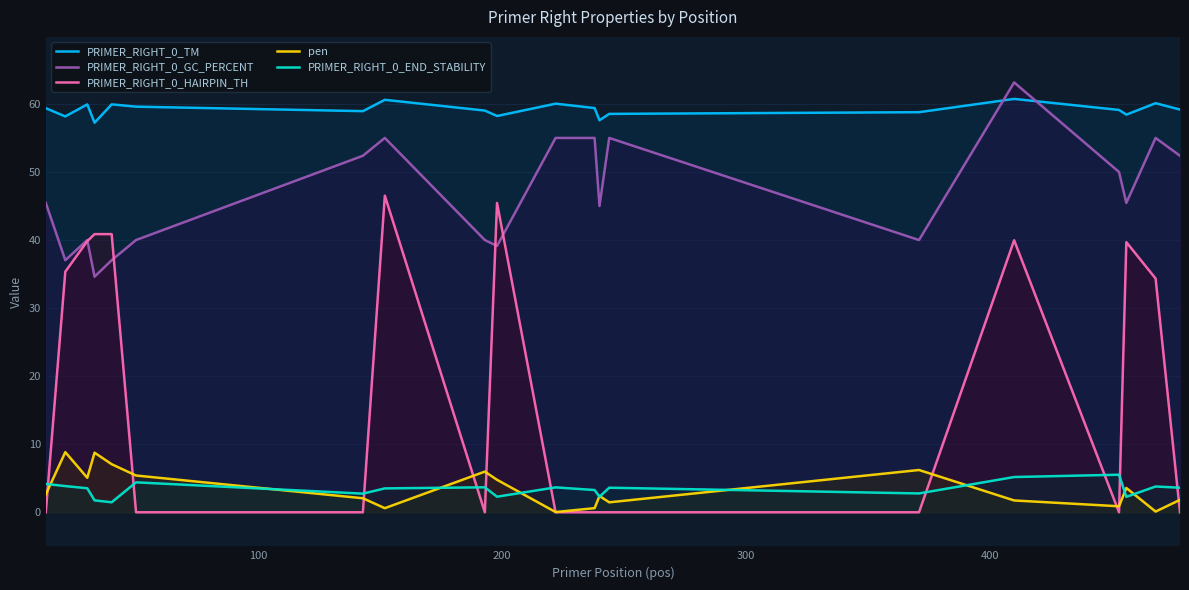

True or false: pen and PRIMER_RIGHT_0_TM cross at least once.

False